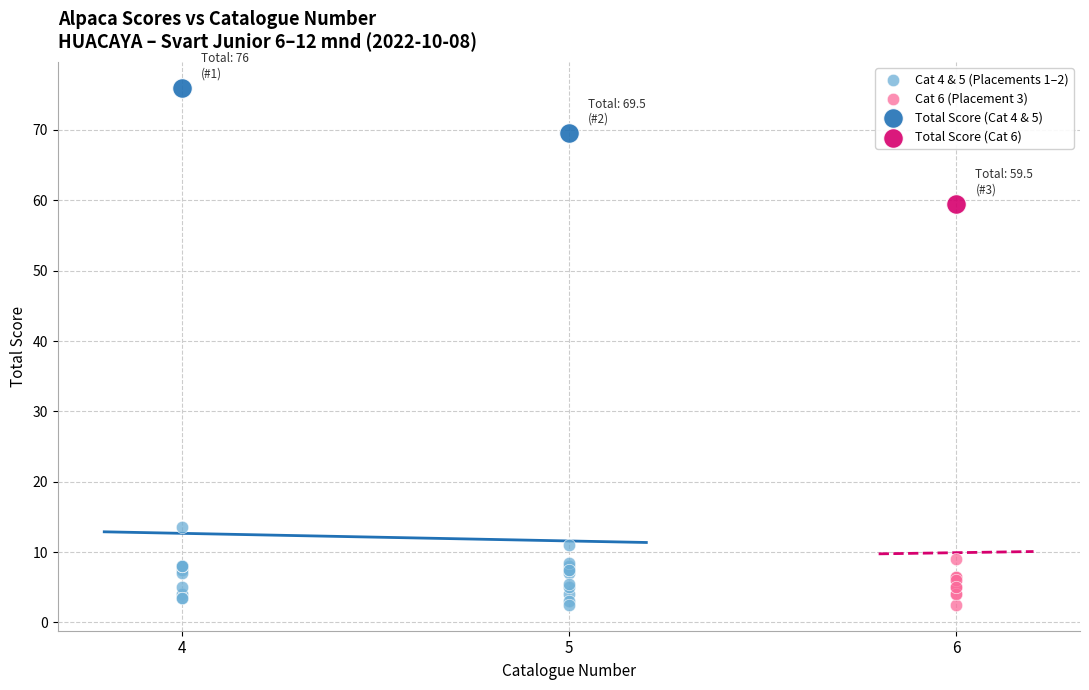

What are all the series names shown in the legend?

Cat 4 & 5 (Placements 1–2), Cat 6 (Placement 3), Total Score (Cat 4 & 5), Total Score (Cat 6)